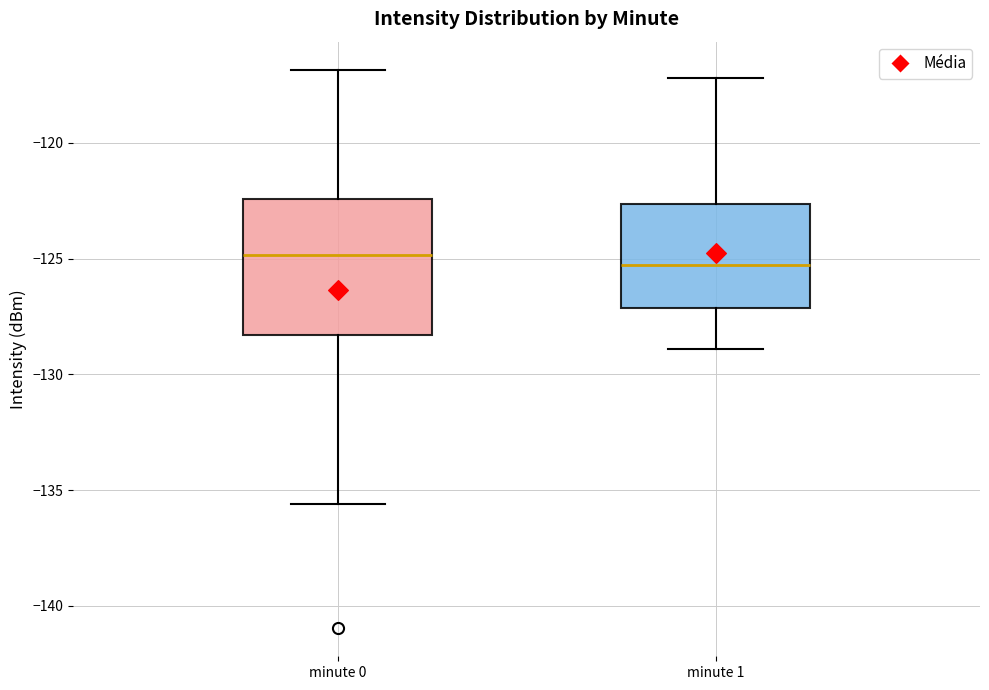

Reading left to right, read every box against the y-axis: the position of its median line, the range the box covers, and the ends of its whiskers. The values are not printed on the chart, so give them approximately, as read against the axis.

minute 0: median -125.0, box -128.5 to -122.5, whiskers -135.5 to -117.0
minute 1: median -125.5, box -127.0 to -122.5, whiskers -129.0 to -117.0